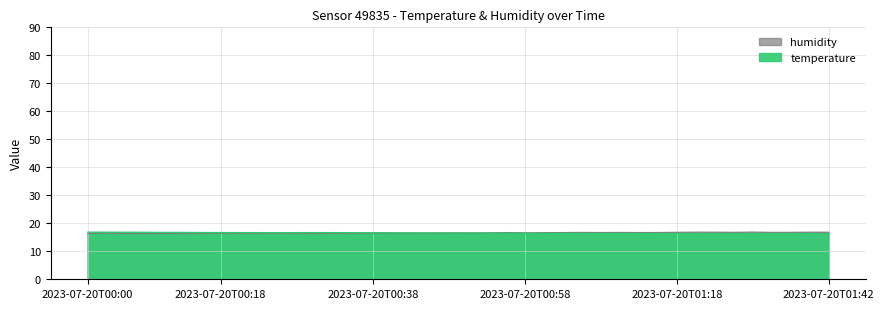

Which series has the largest range (max minus min)?

humidity